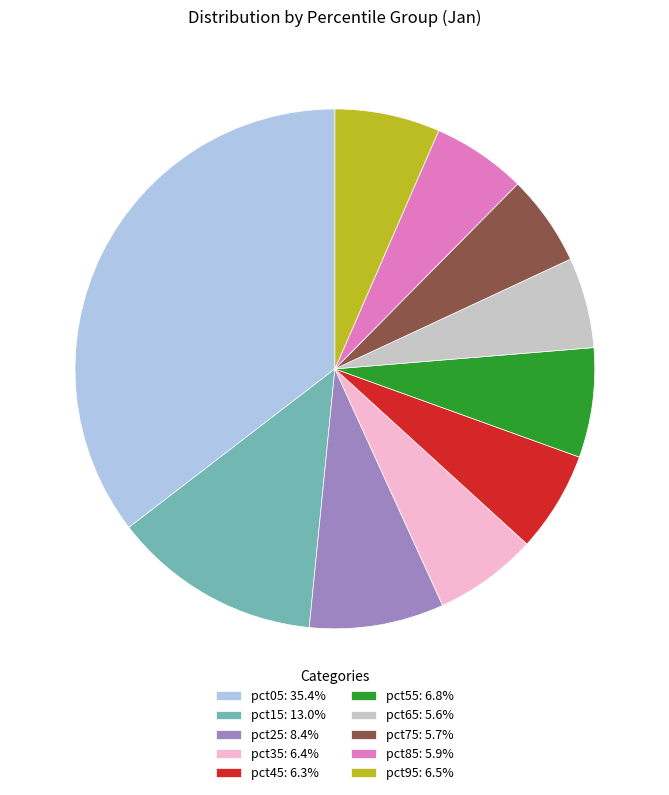

Approximately how many times larger is the value at pct15: 13.0% compared to pct05: 35.4%?

0.4